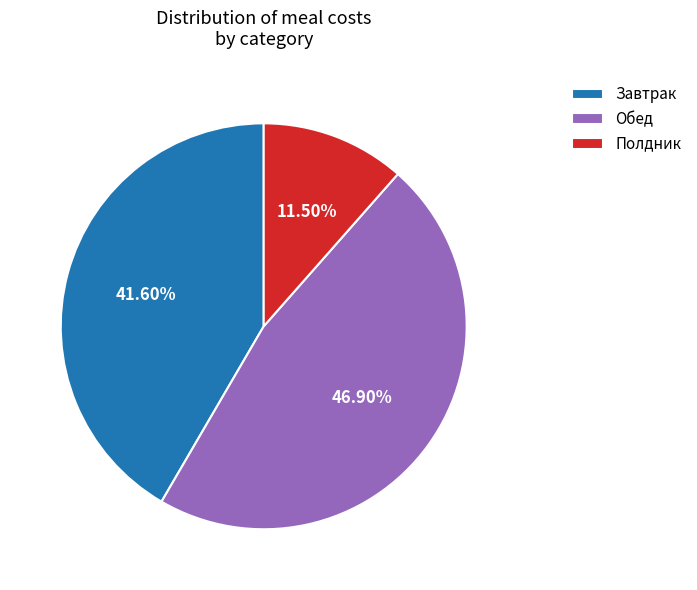

Does any single category account for the majority?

No